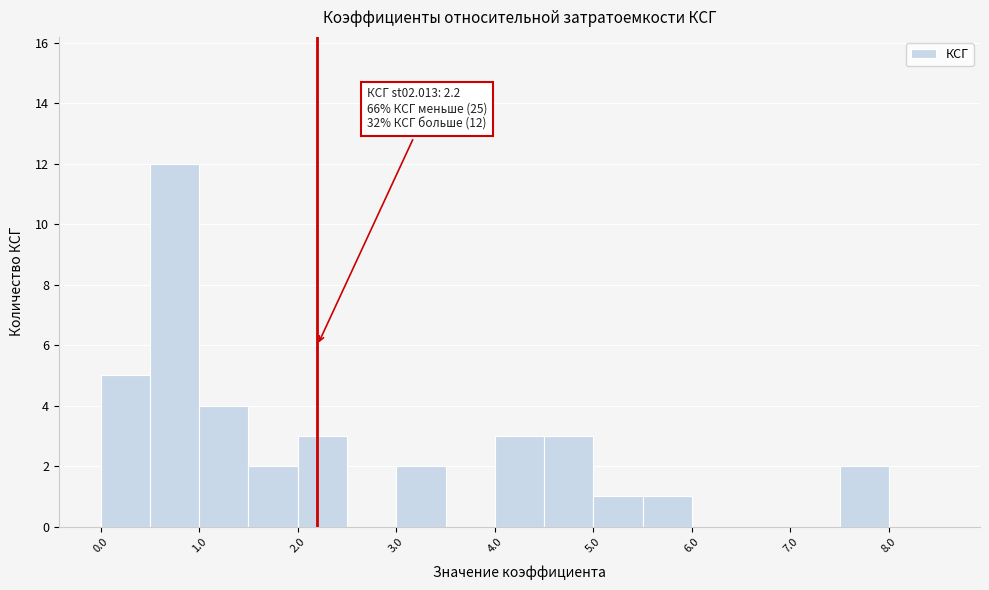

Which range on the x-axis has the tallest bar?

0.5 to 1.0